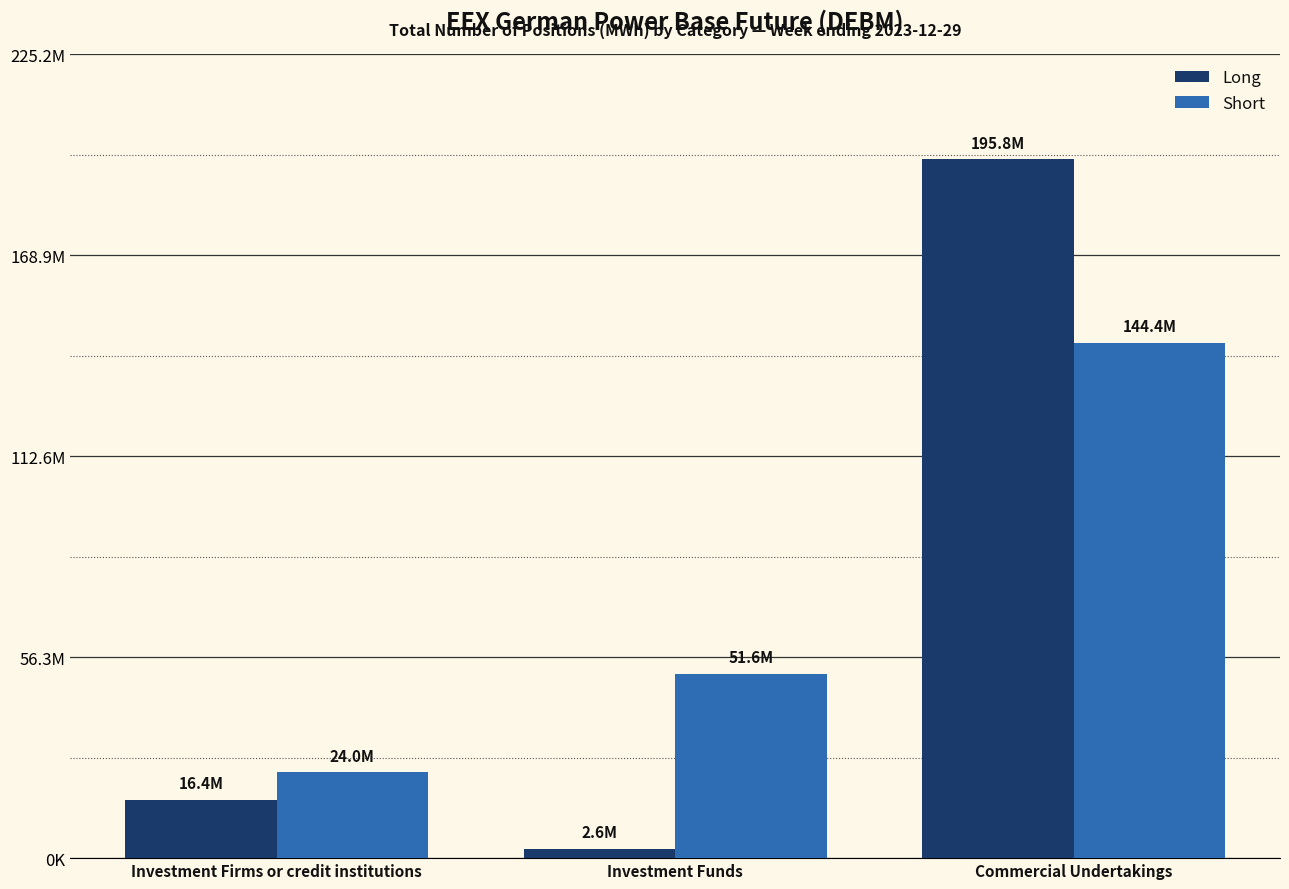

Reading right to left, list all the values displayed in this chart.

Long: 195829620.0	2646629.0	16411391.8
Short: 144430937.7	51619177.0	24008663.0